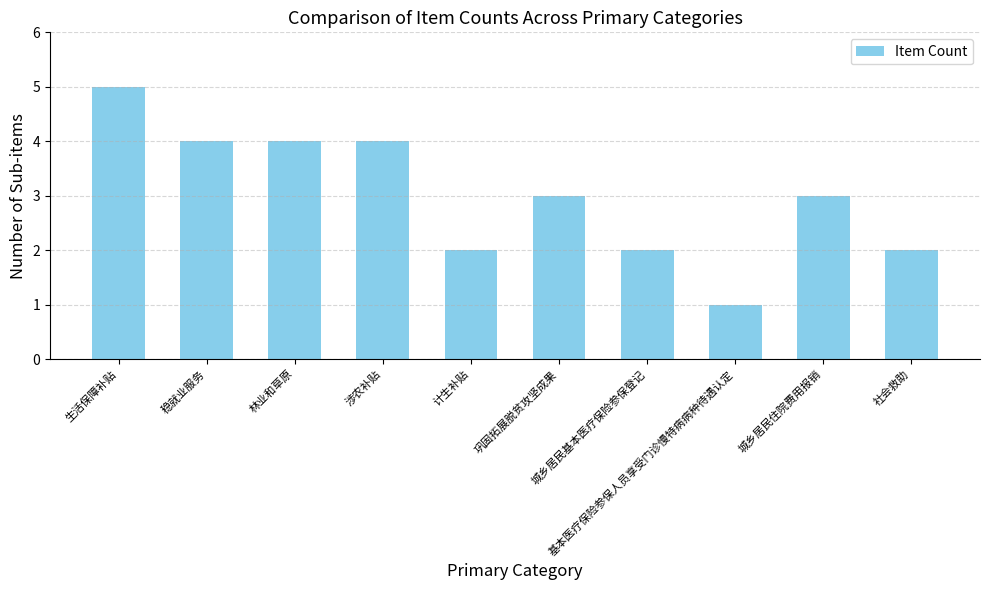

What is the difference between the maximum and minimum values?

4